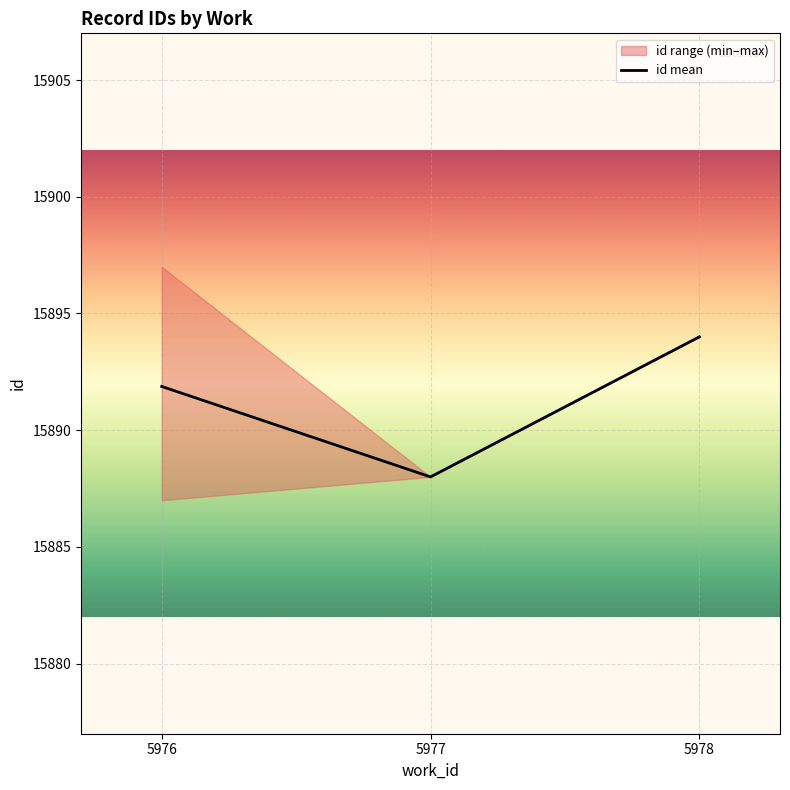

Reading left to right, what are all the values shown in this chart?

5976=15891.9	5977=15888.0	5978=15894.0